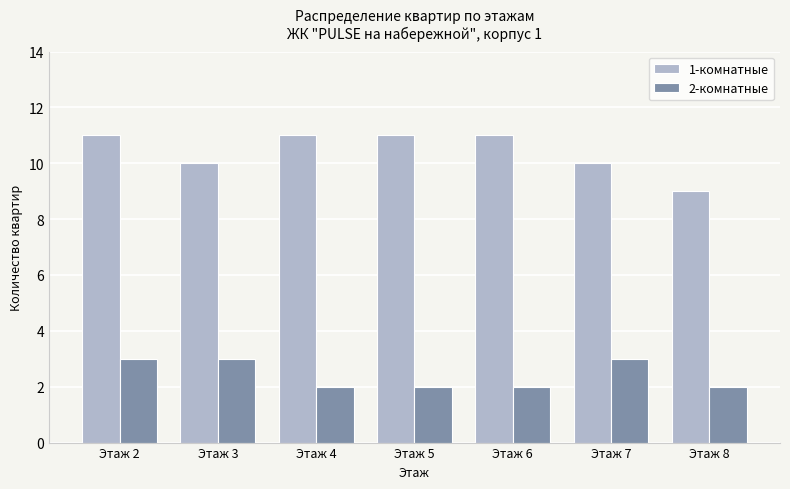

What is the minimum value for 1-комнатные?

9